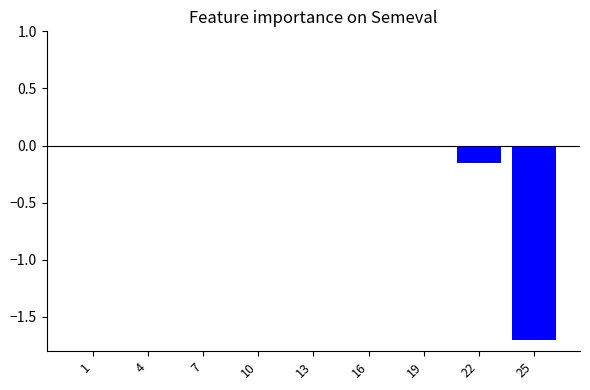

The value at 4 is -0.0. True or false?

True